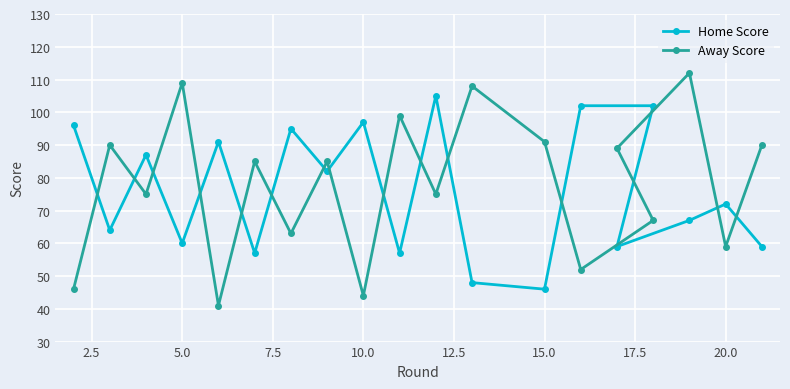

True or false: Away Score has more than 0 points higher than both neighbors.

True